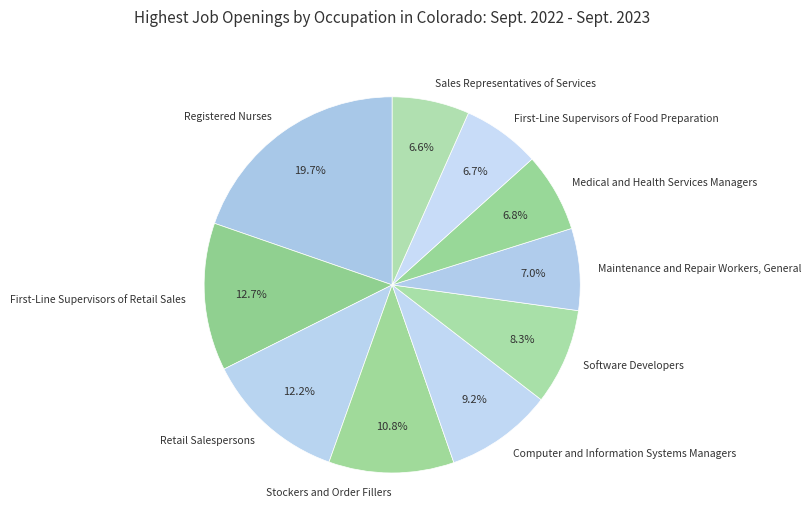

Which category has the biggest portion of the pie?

Registered Nurses